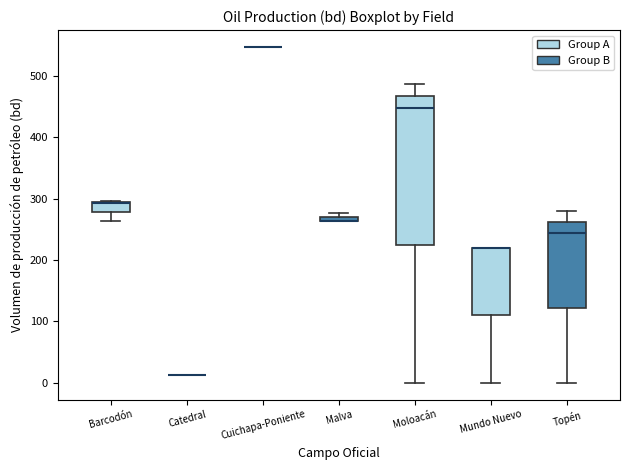

Where does the lower whisker of the box for Mundo Nuevo end on the y-axis? The values are not printed on the chart, so give them approximately, as read against the axis.

0